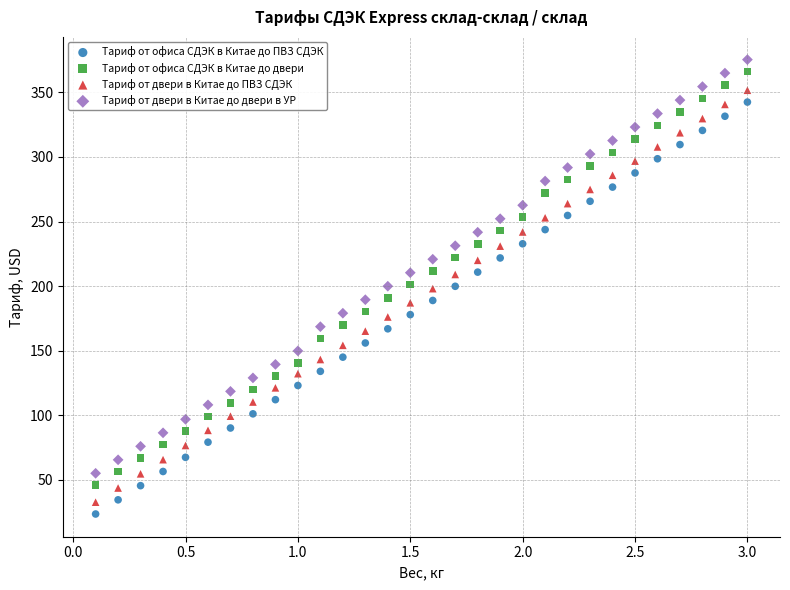

Across all data points, what is the range of Y values (max minus min)?

352.0